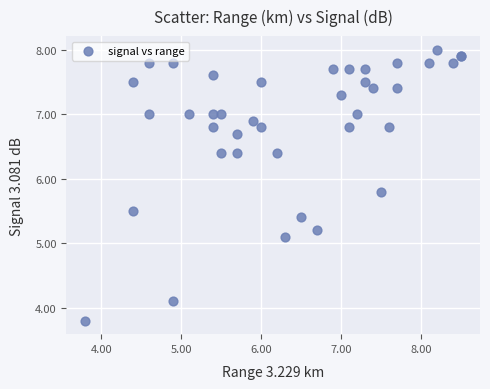

What Y value in the scatter plot is closest to 5?

5.1